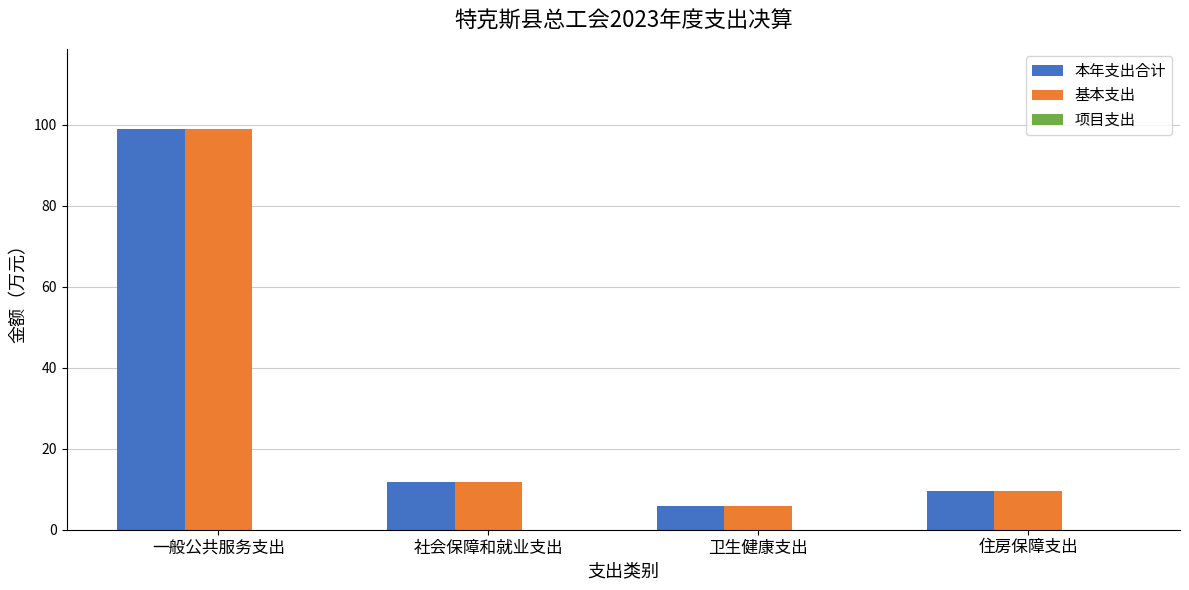

What is the highest value of the 基本支出 series?

99.0